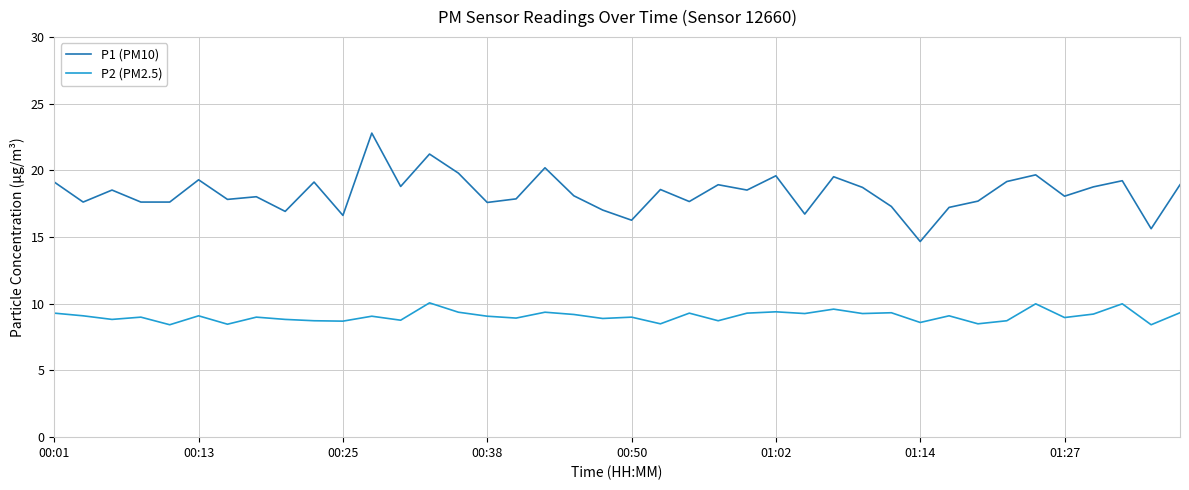

True or false: P1 (PM10) and P2 (PM2.5) cross at least once.

False